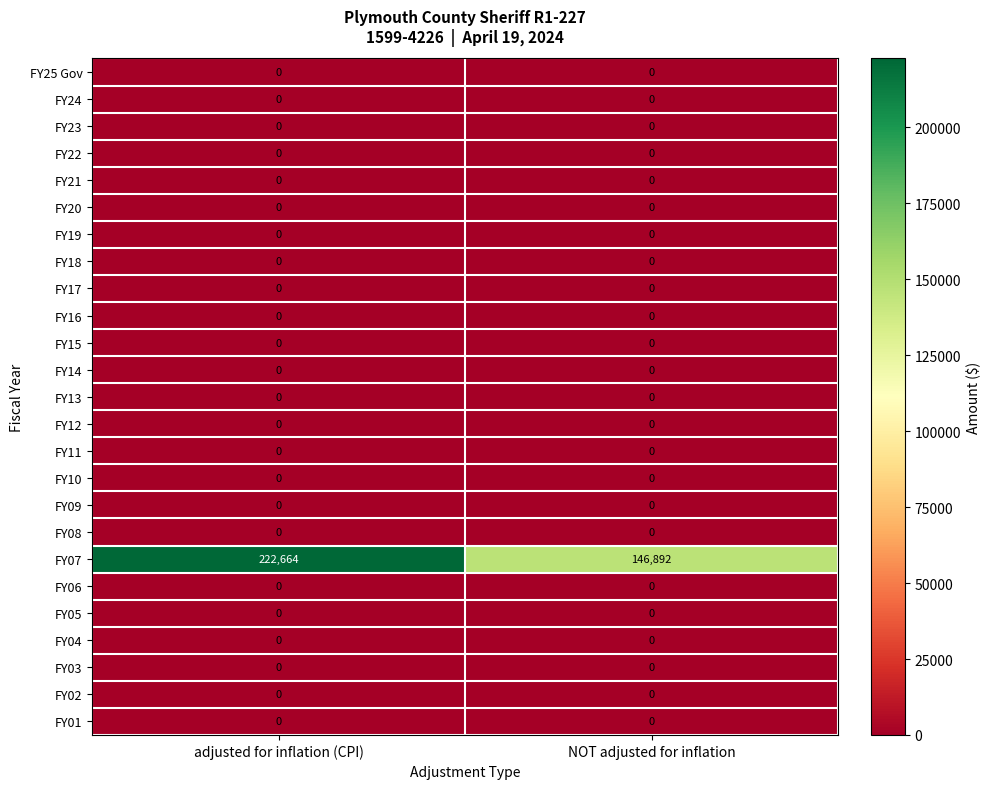

The value of FY01 at NOT adjusted for inflation is 0. True or false?

True